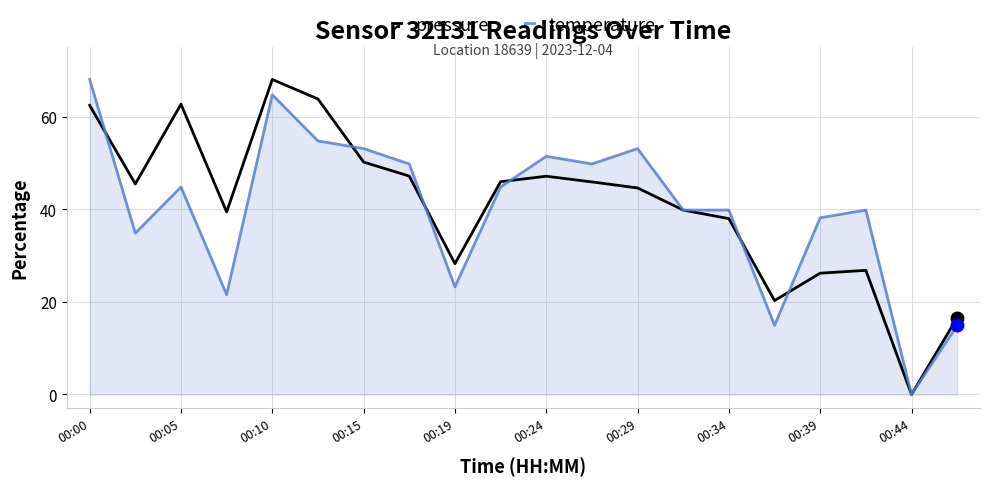

What is the sum of all temperature values?

801.1